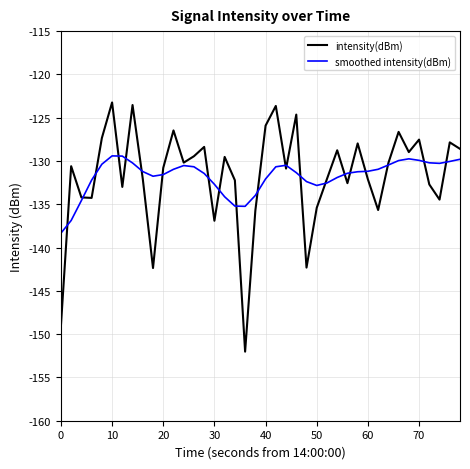

Is this an area chart (filled region under the line)?

No